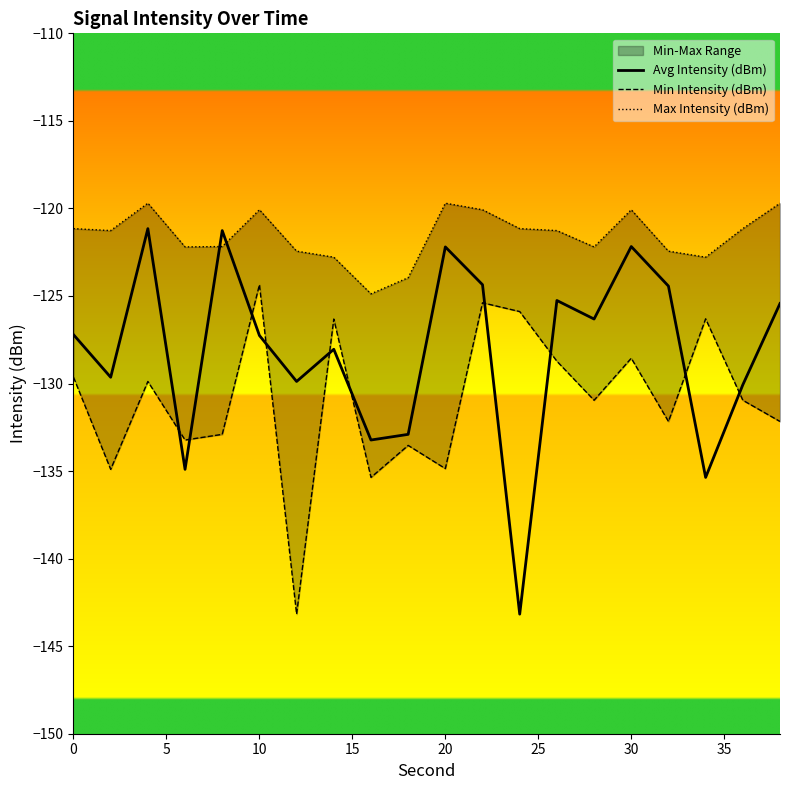

What is the average value of the Max Intensity (dBm) series?

-121.6